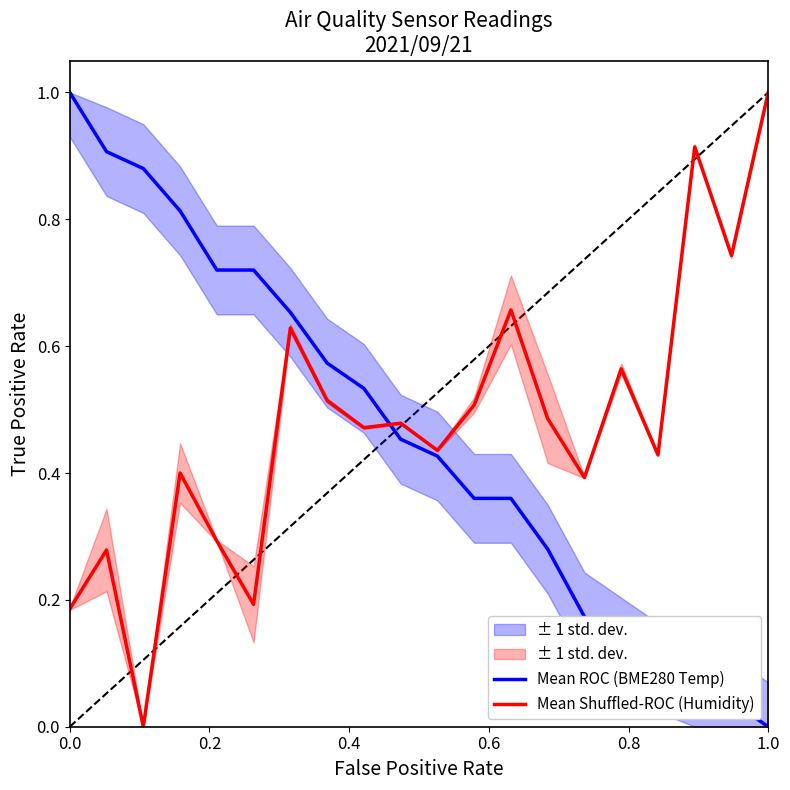

What is the highest value of the Mean Shuffled-ROC (Humidity) series?

1.0